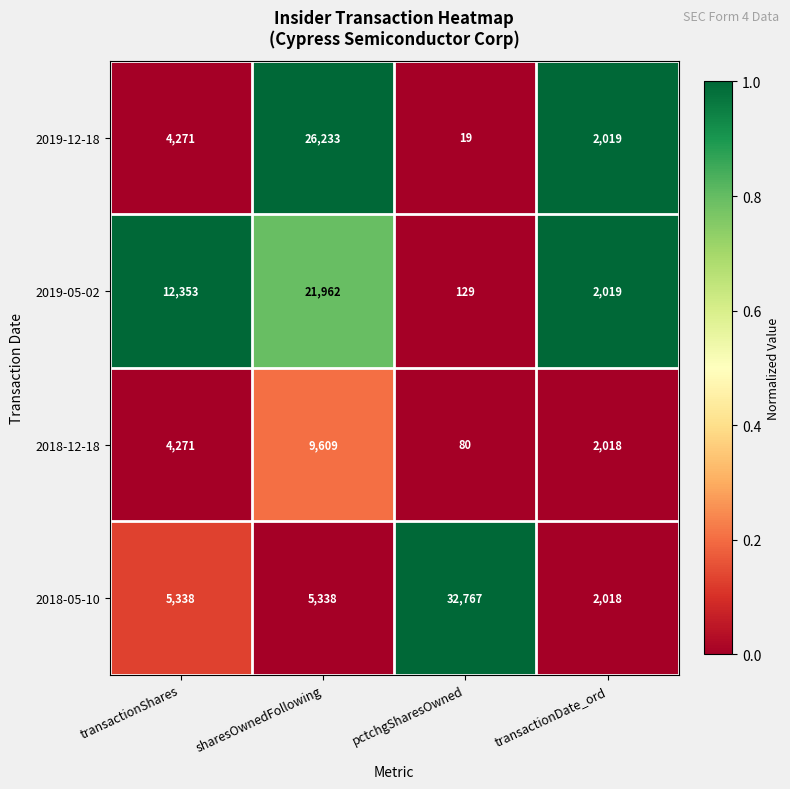

The 2018-12-18 series shows 9609 at sharesOwnedFollowing. True or false?

True